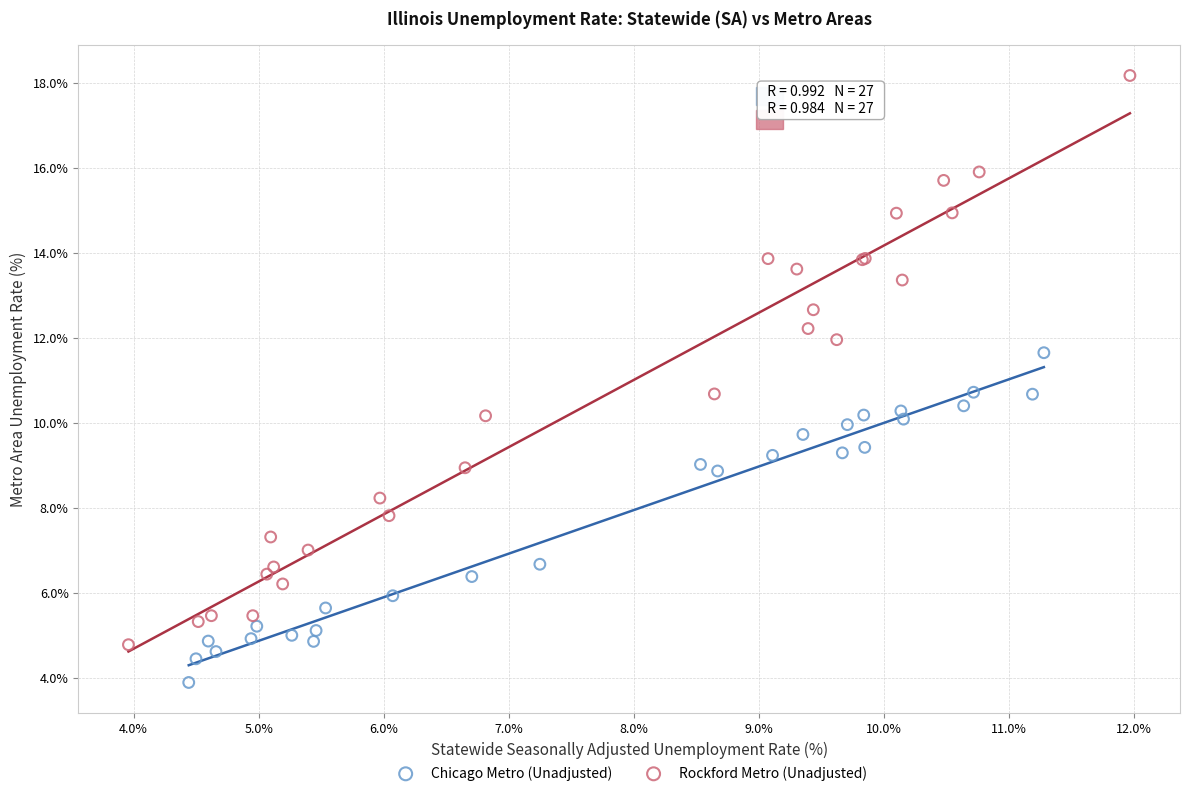

Which series reaches the minimum Y coordinate?

Chicago Metro (Unadjusted)